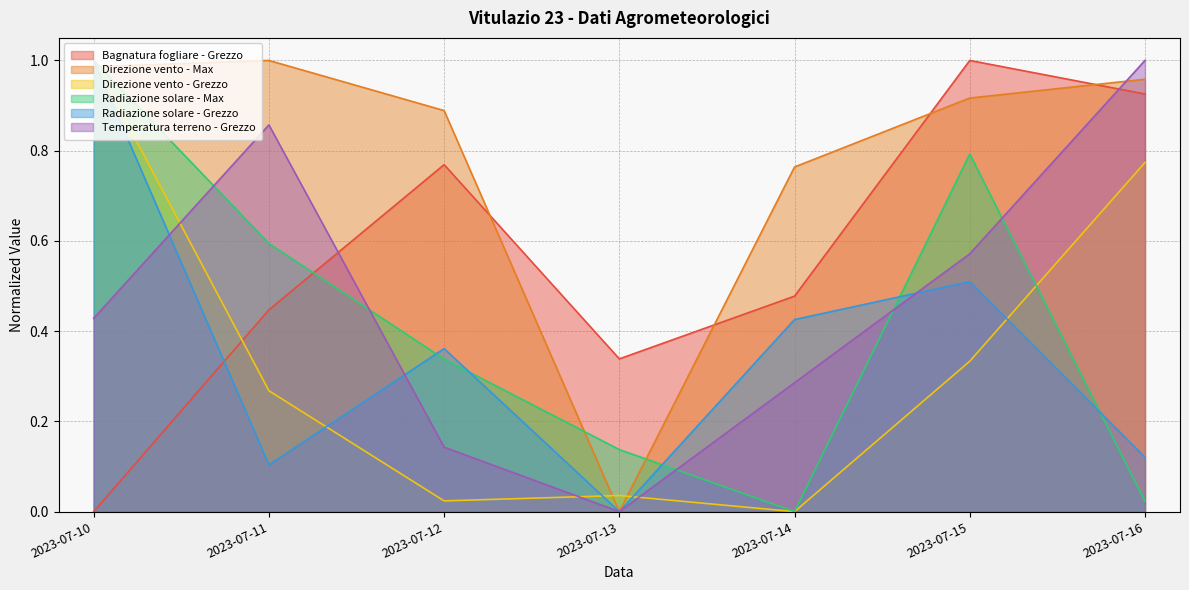

Reading left to right, what are all the values shown in this chart?

Bagnatura fogliare - Grezzo: 0.0	0.4	0.8	0.3	0.5	1.0	0.9
Direzione vento - Max: 1.0	1.0	0.9	0.0	0.8	0.9	1.0
Direzione vento - Grezzo: 1.0	0.3	0.0	0.0	0.0	0.3	0.8
Radiazione solare - Max: 1.0	0.6	0.3	0.1	0.0	0.8	0.0
Radiazione solare - Grezzo: 1.0	0.1	0.4	0.0	0.4	0.5	0.1
Temperatura terreno - Grezzo: 0.4	0.9	0.1	0.0	0.3	0.6	1.0